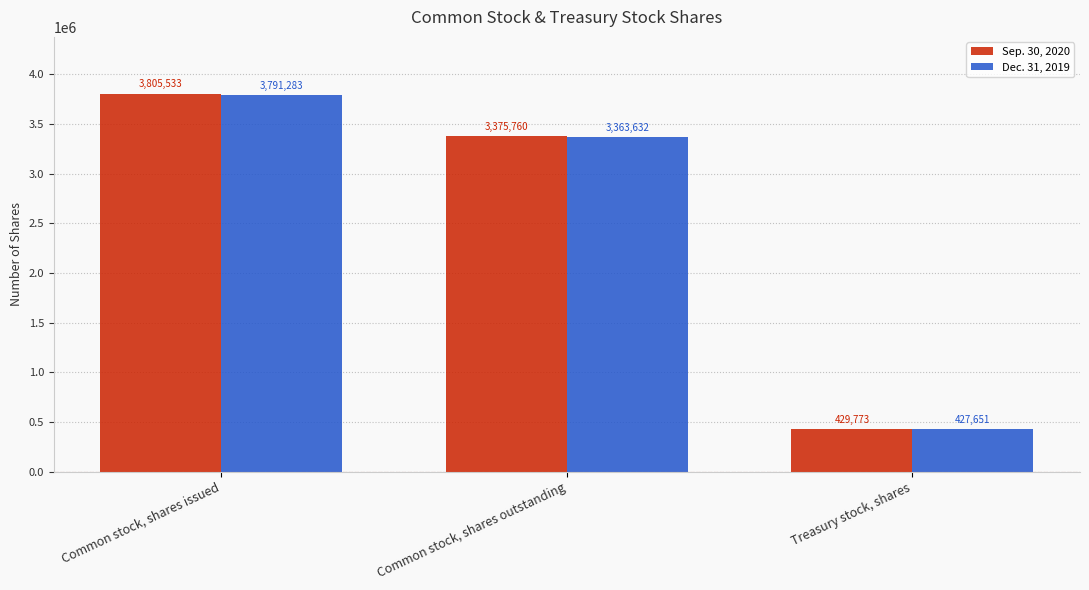

What is the lowest value of the Dec. 31, 2019 series?

427651